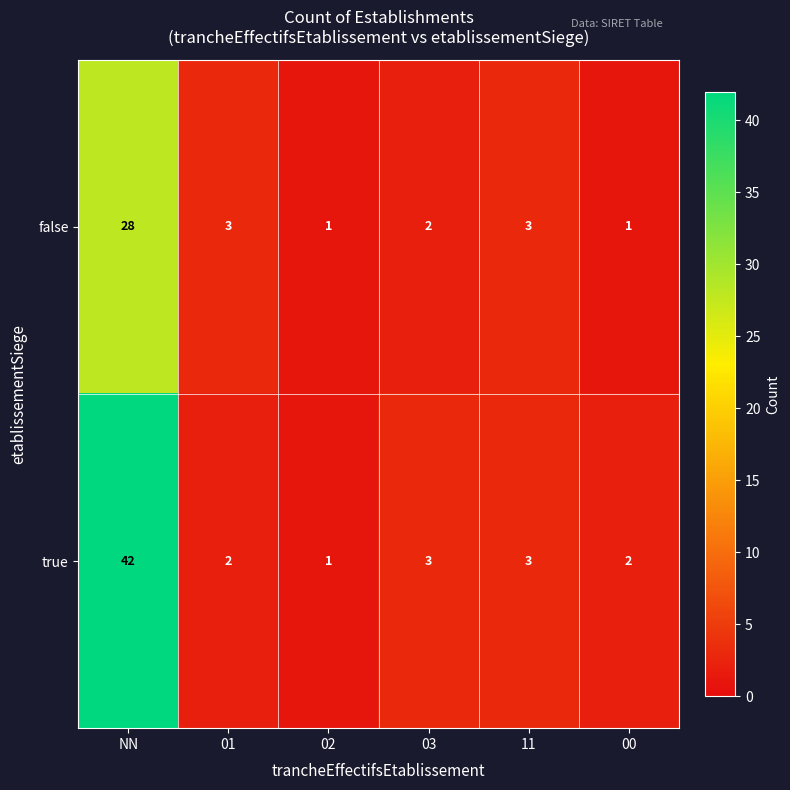

Read the true value at 11, to the nearest 5.

5